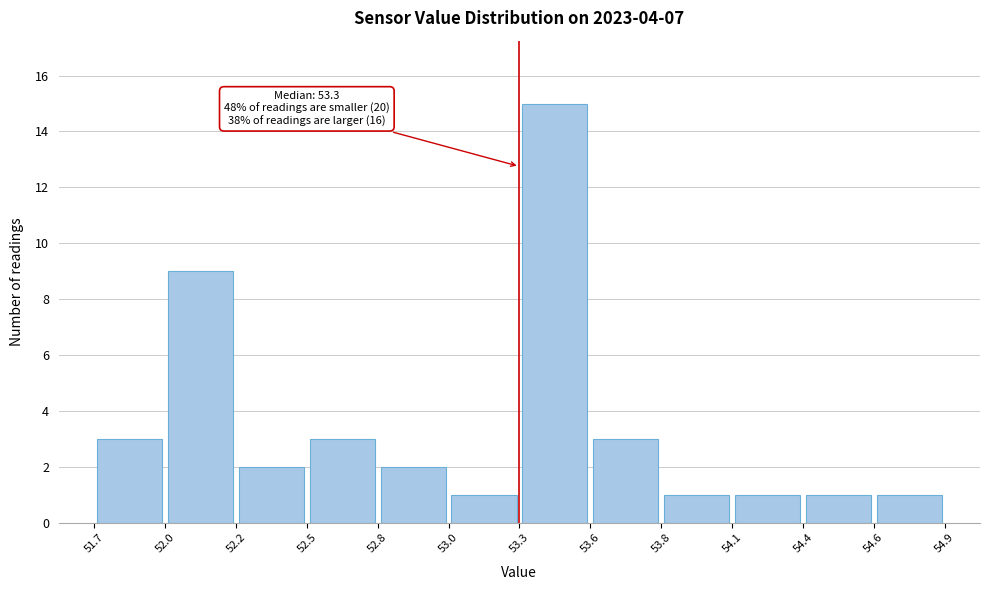

Which range on the x-axis has the tallest bar?

53.3 to 53.6